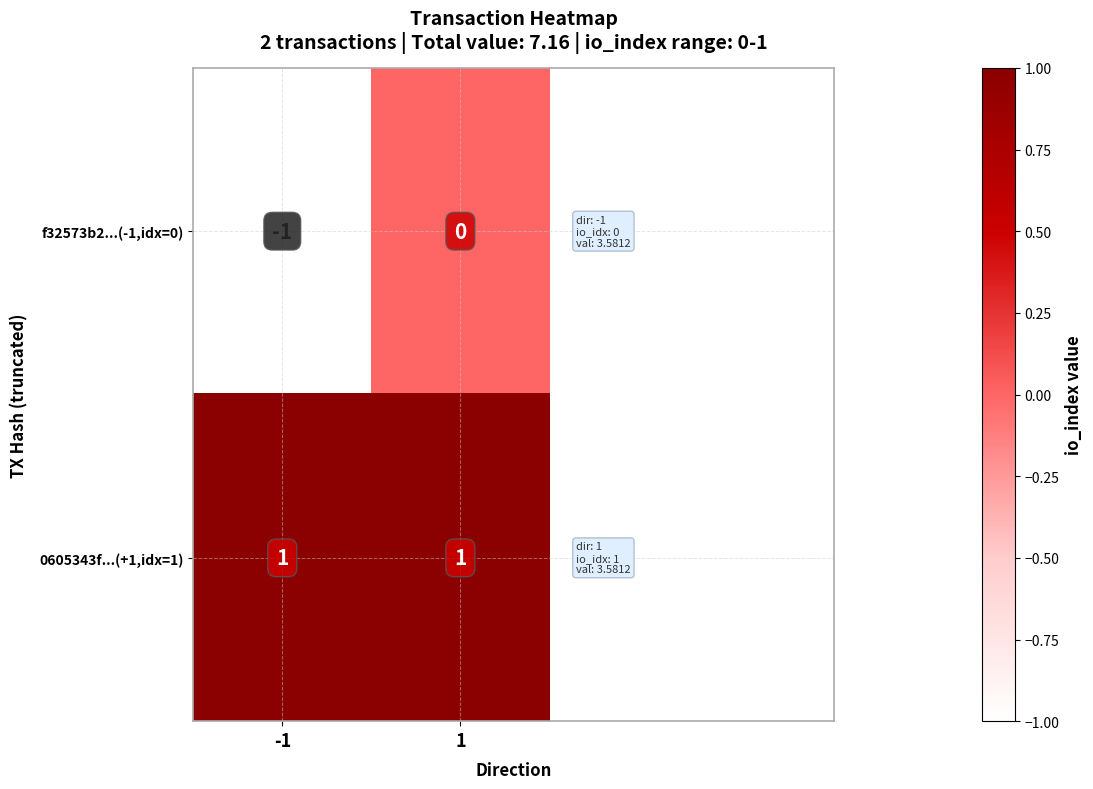

At 1, list the series in order from smallest to largest.

f32573b2...(-1,idx=0), 0605343f...(+1,idx=1)